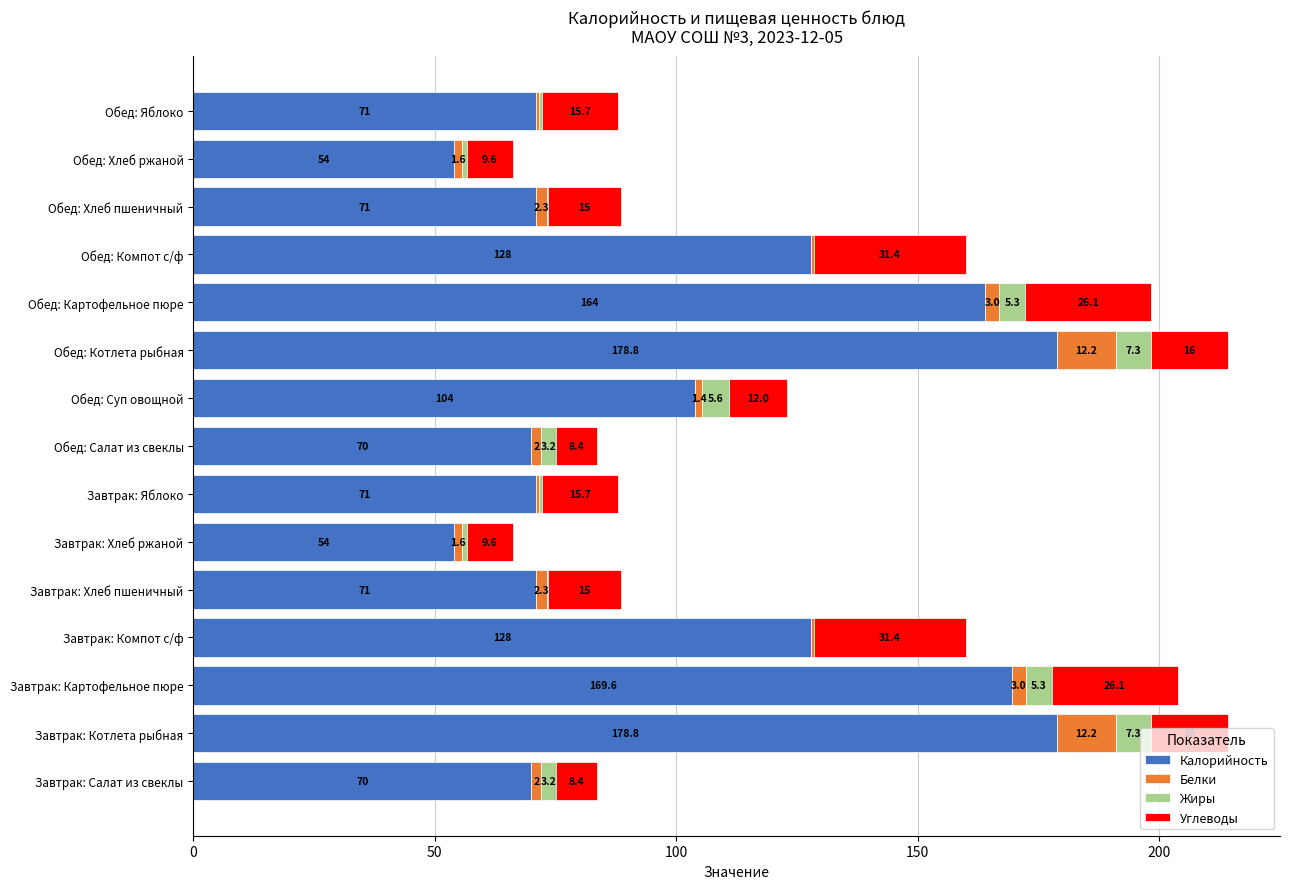

What is the sum of all Калорийность values?

1583.2